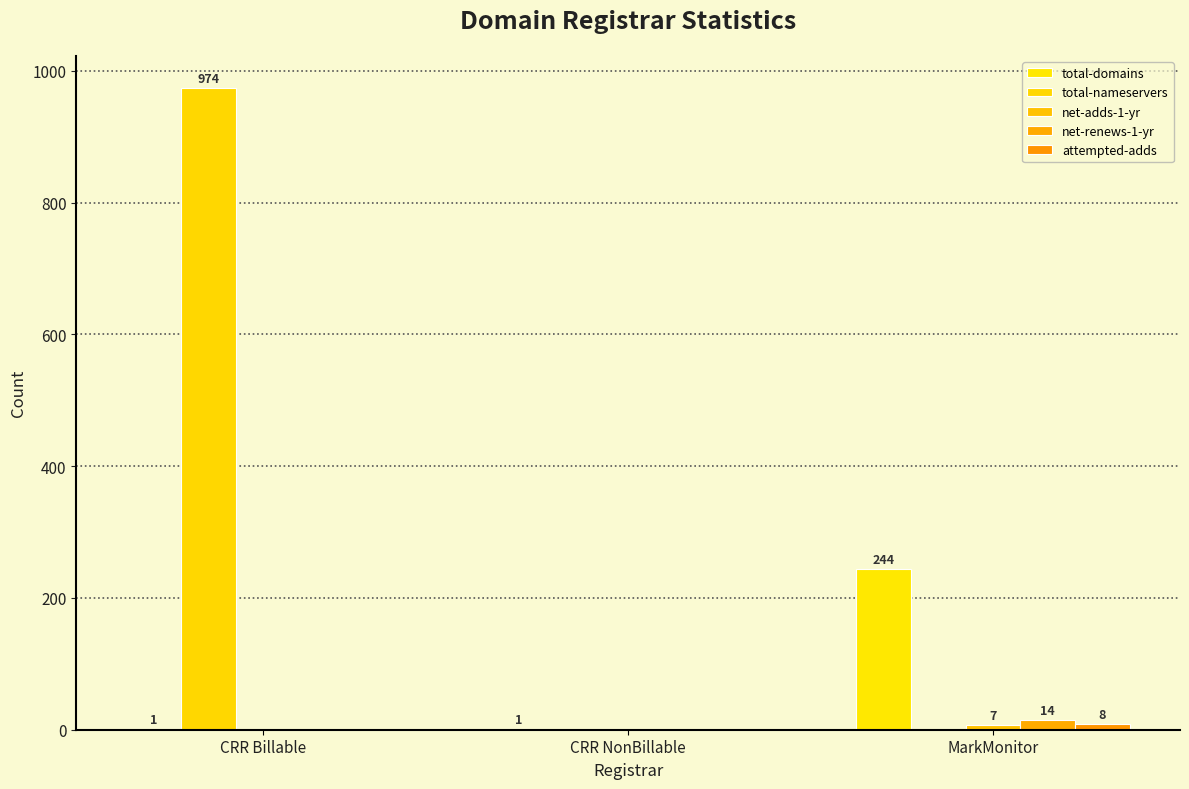

At CRR NonBillable, list the series in order from largest to smallest.

total-domains, total-nameservers, net-adds-1-yr, net-renews-1-yr, attempted-adds